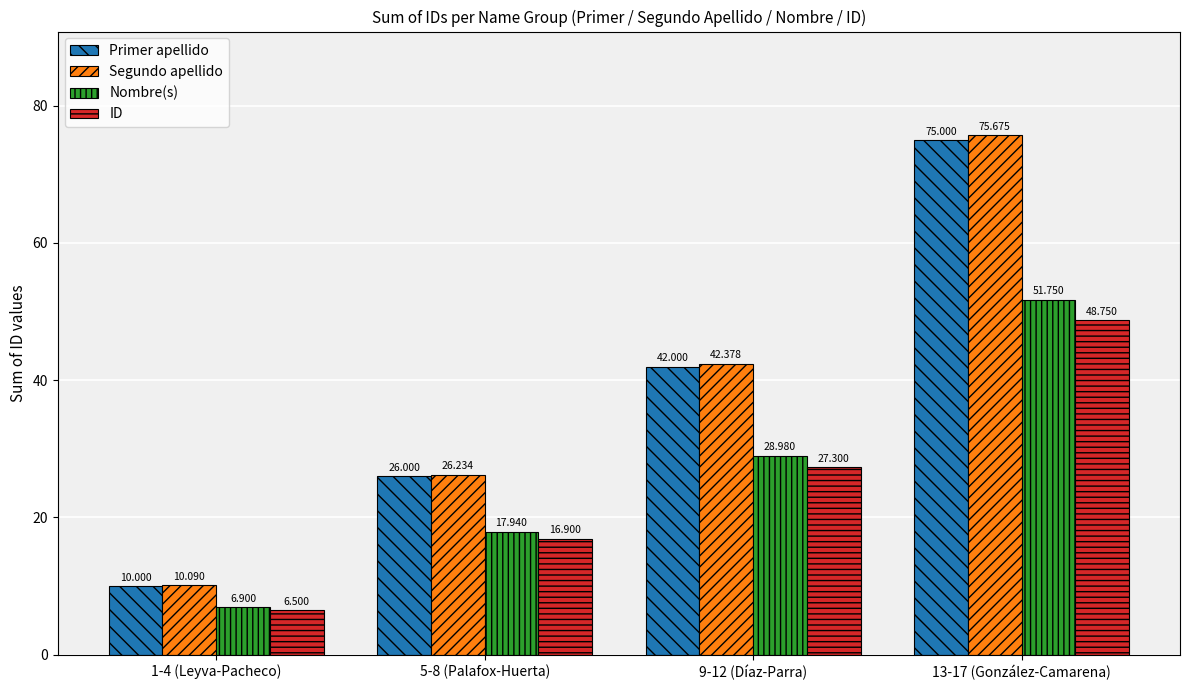

What position from the right is 13-17 (González-Camarena)?

1